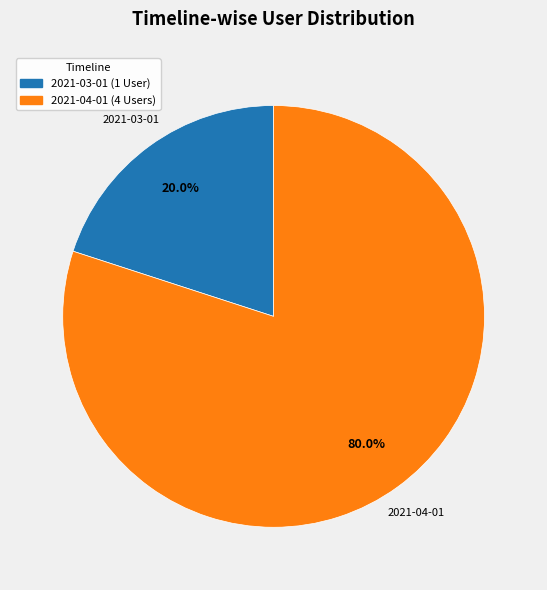

Rank the categories by value from lowest to highest.

2021-03-01, 2021-04-01